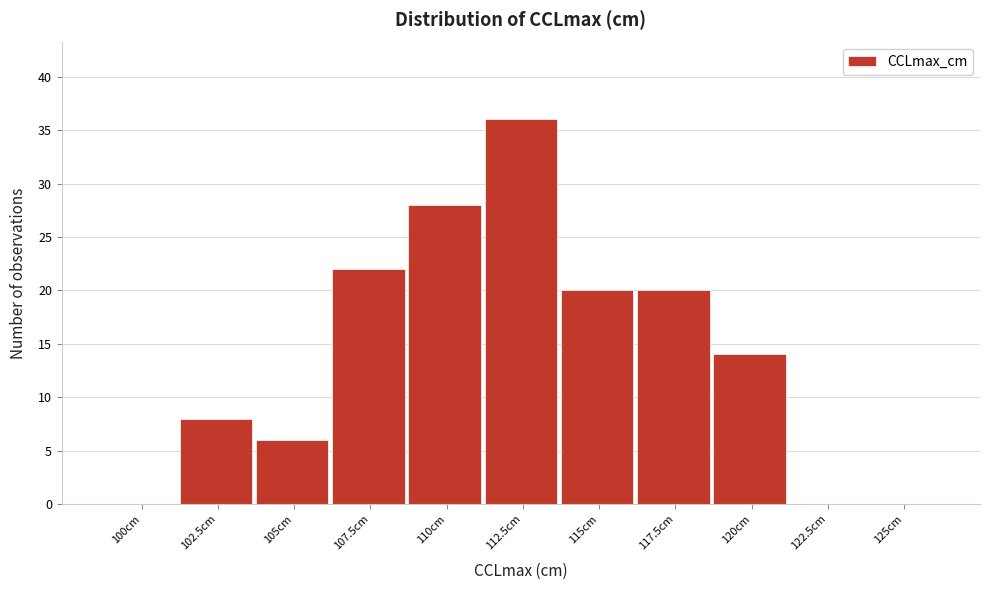

Reading left to right, transcribe all the data shown in this chart.

100cm=0	102.5cm=8	105cm=6	107.5cm=22	110cm=28	112.5cm=36	115cm=20	117.5cm=20	120cm=14	122.5cm=0	125cm=0